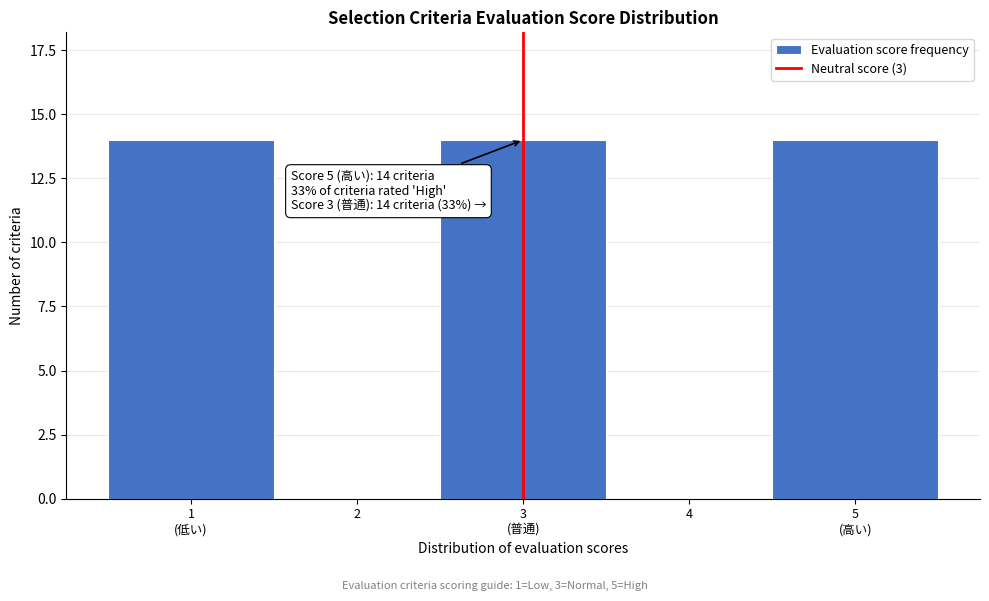

True or false: the data shows 5 at 4.

False